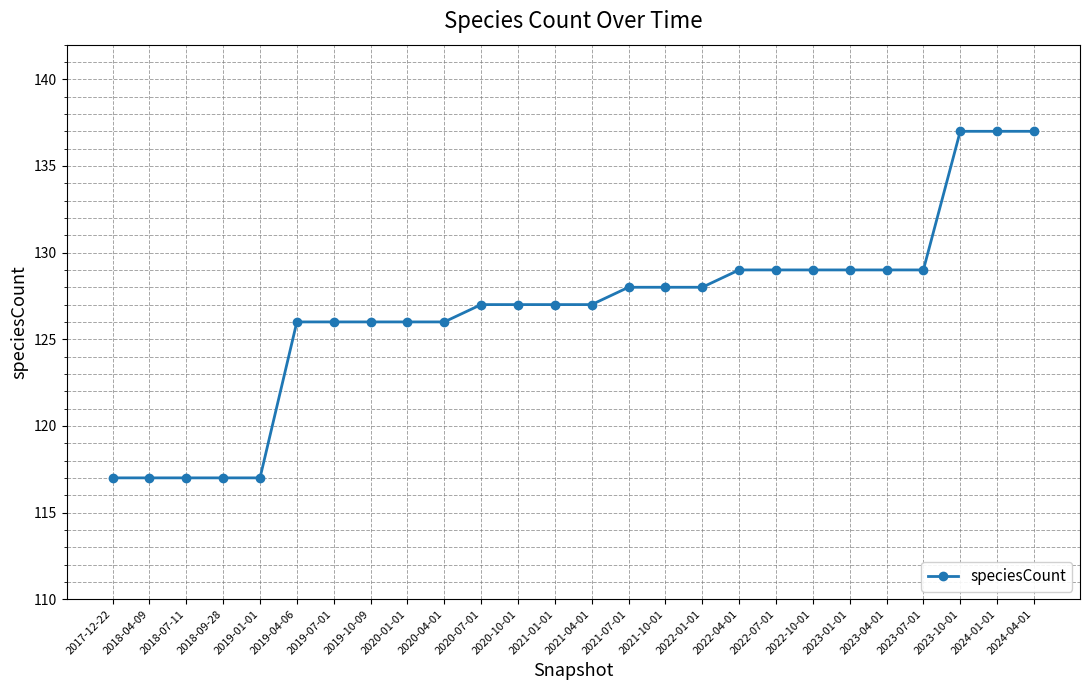

What is the difference between the second highest and minimum values?

20